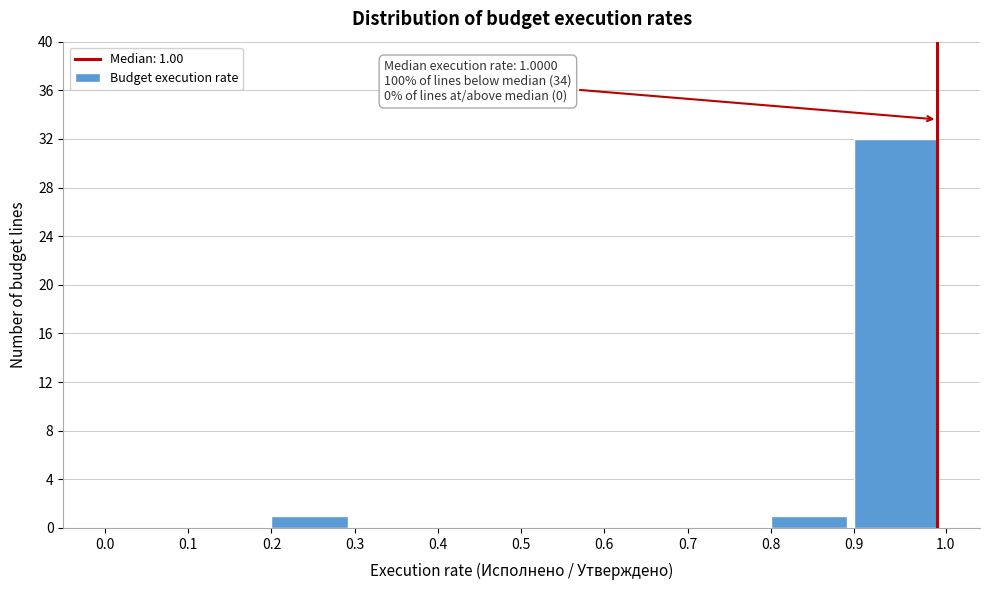

Over which range of the x-axis is the bar tallest?

0.9 to 1.0